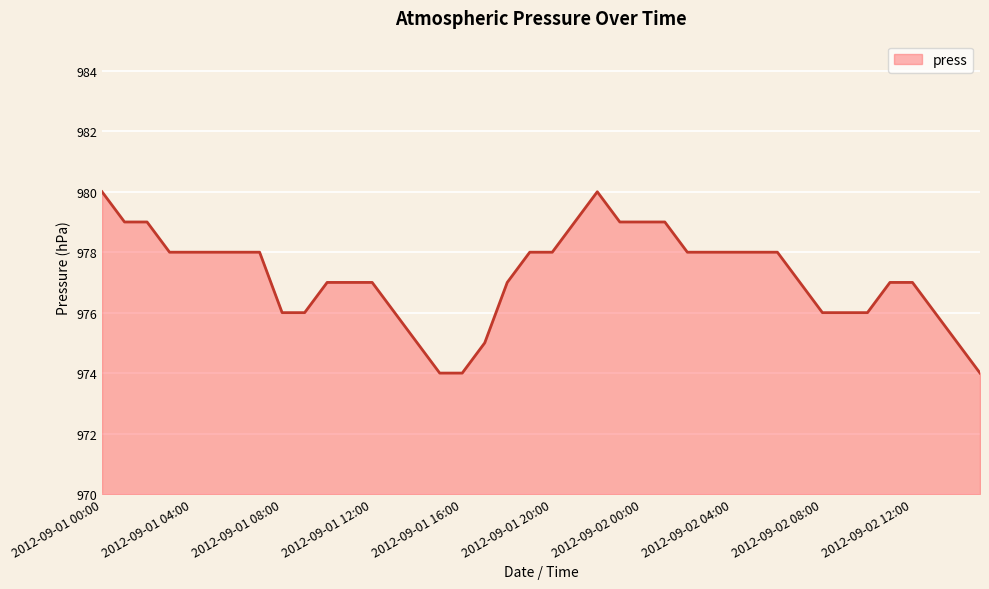

What is the difference between the maximum and minimum values?

6